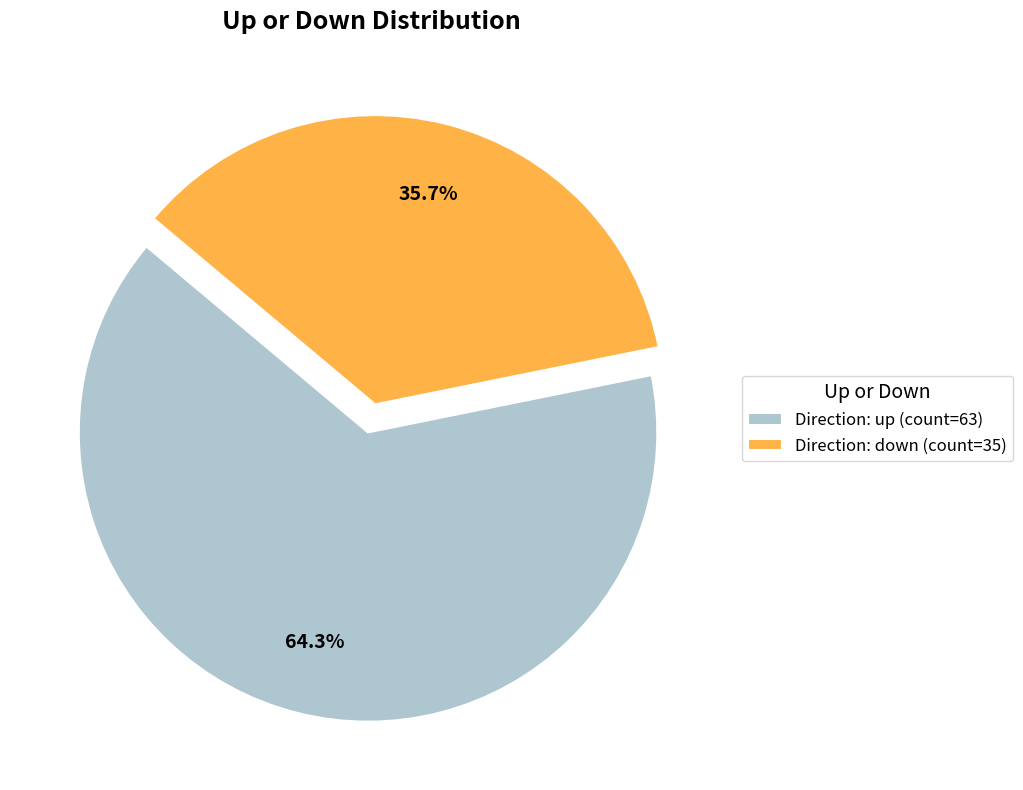

Which slice is the largest?

Direction: up (count=63)